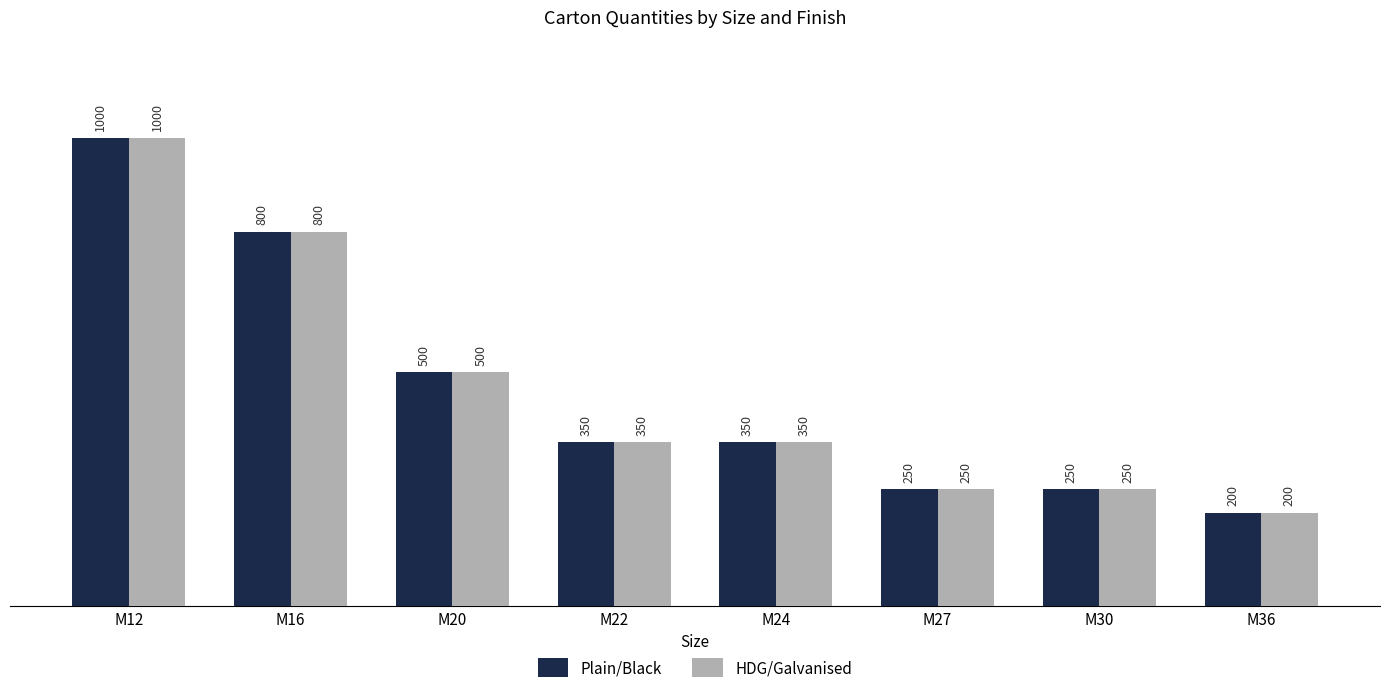

Reading left to right, extract all data points from this chart.

Plain/Black: 1000	800	500	350	350	250	250	200
HDG/Galvanised: 1000	800	500	350	350	250	250	200